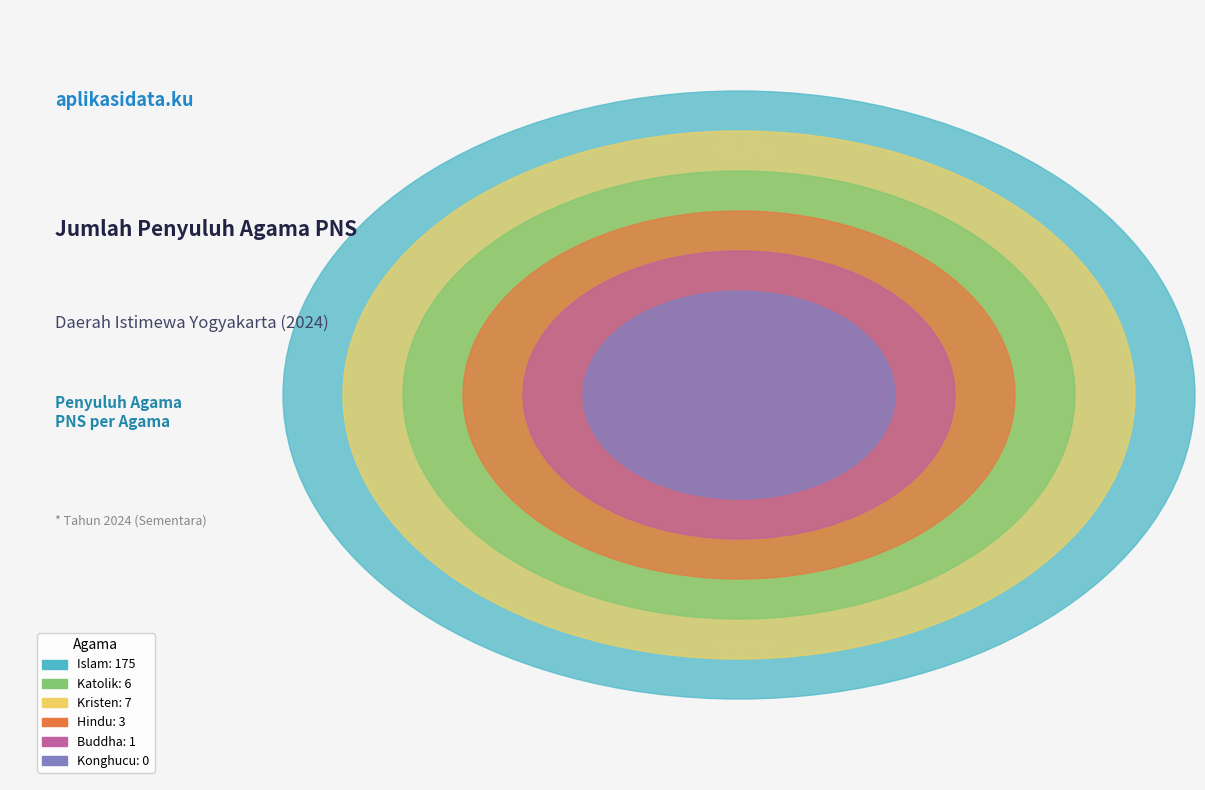

How many slices are in this pie chart?

6